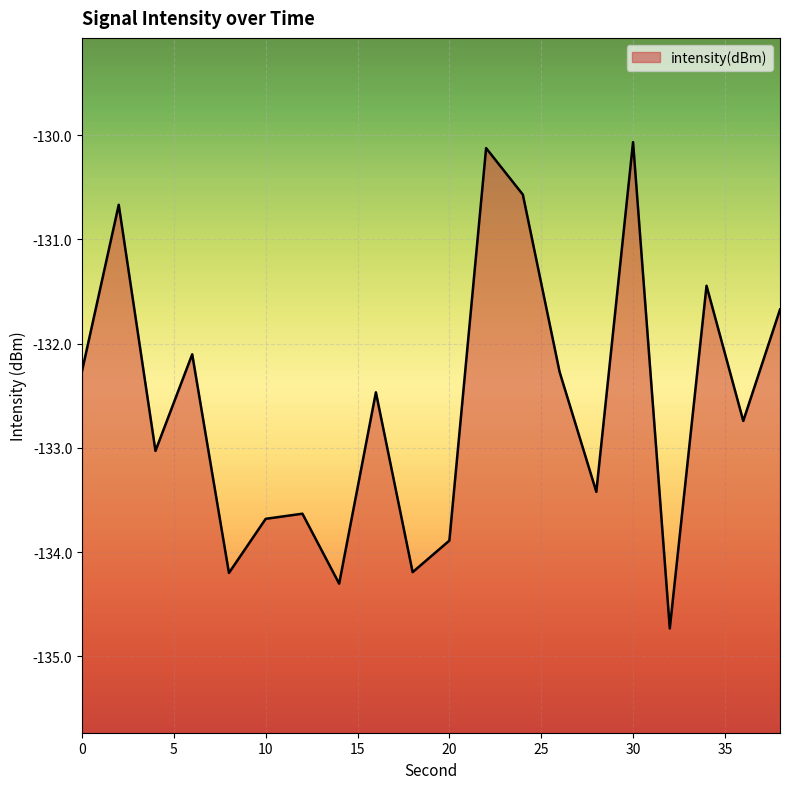

Where does the data first go above -132?

2